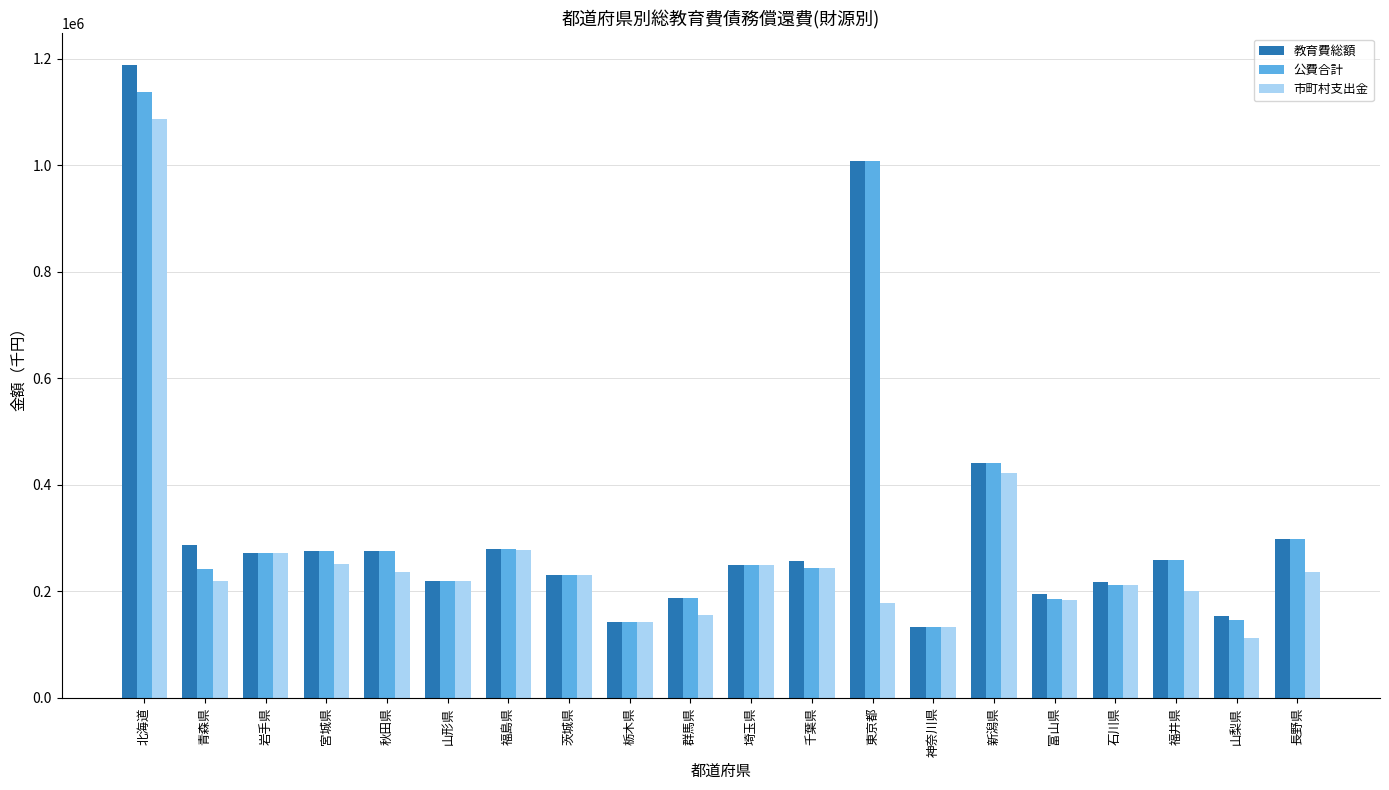

True or false: 市町村支出金 has a value of 667863 at 新潟県.

False